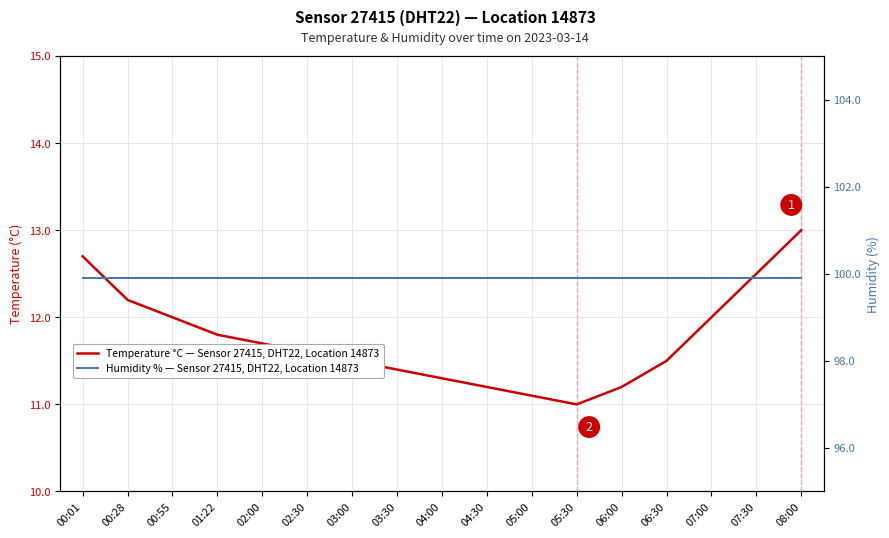

At which category is the sum across all series the highest?

08:00